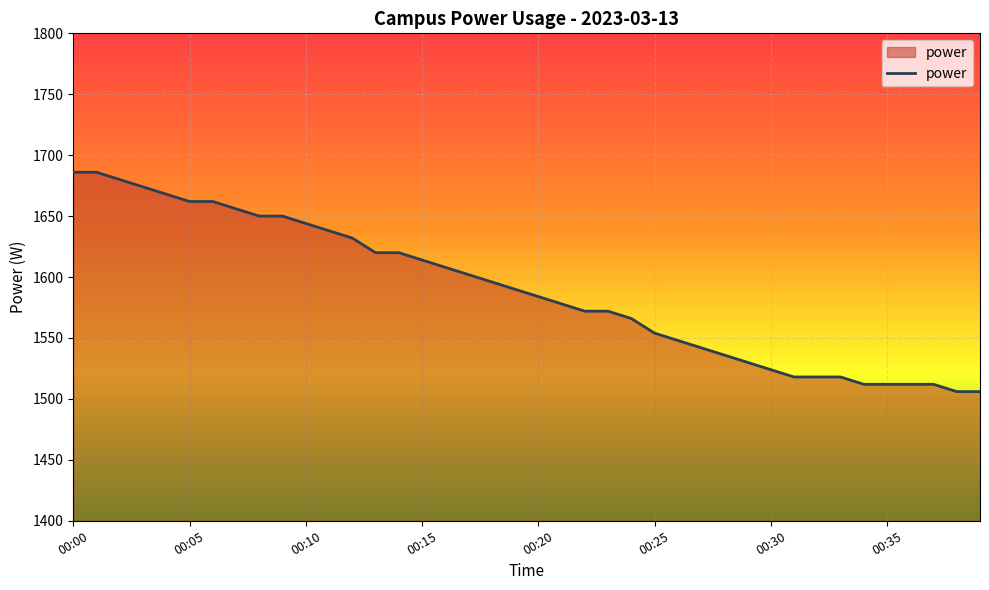

Reading right to left, what are all the values shown in this chart?

1506	1506	1512	1512	1512	1512	1518	1518	1518	1524	1530	1536	1542	1548	1554	1566	1572	1572	1578	1584	1590	1596	1602	1608	1614	1620	1620	1632	1638	1644	1650	1650	1656	1662	1662	1668	1674	1680	1686	1686